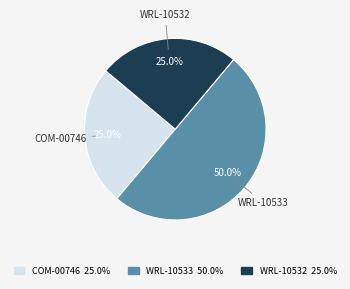

Which slice is the largest?

WRL-10533